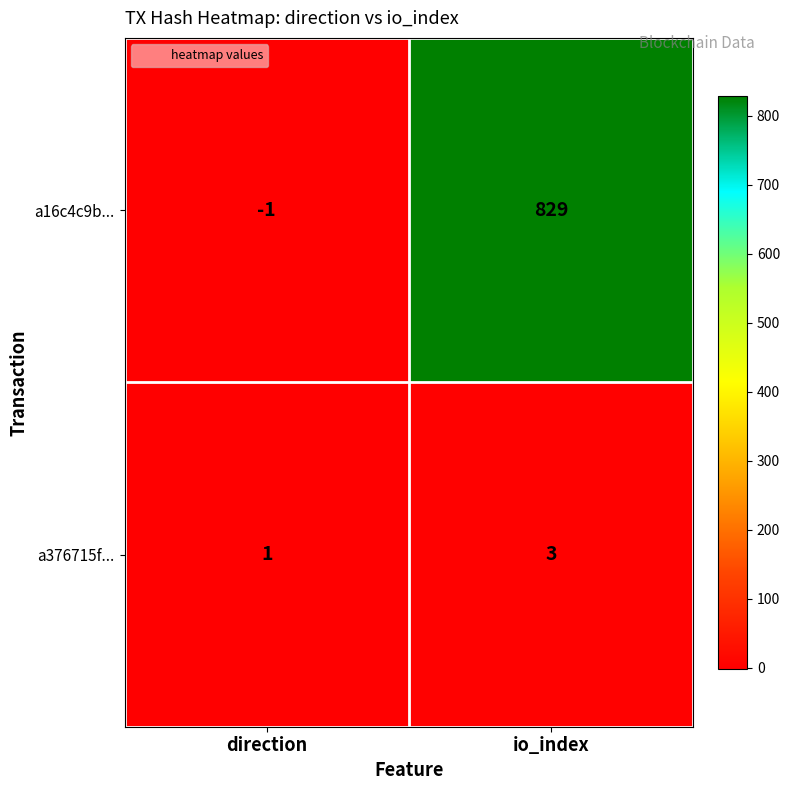

What is the sum of the a16c4c9b... values at direction and io_index?

828